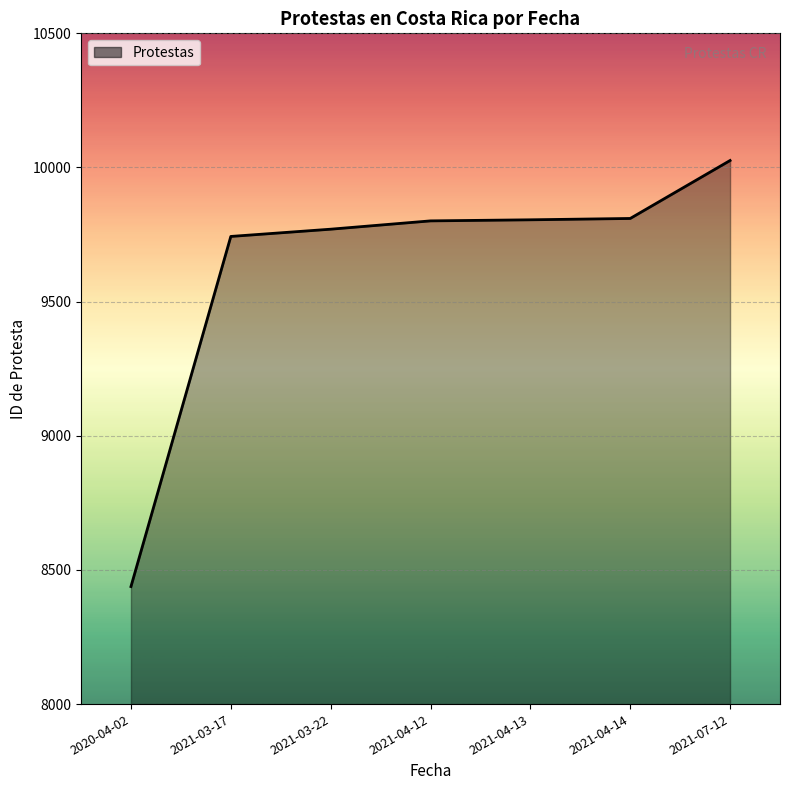

Rank the categories by value from highest to lowest.

2021-07-12, 2021-04-14, 2021-04-13, 2021-04-12, 2021-03-22, 2021-03-17, 2020-04-02